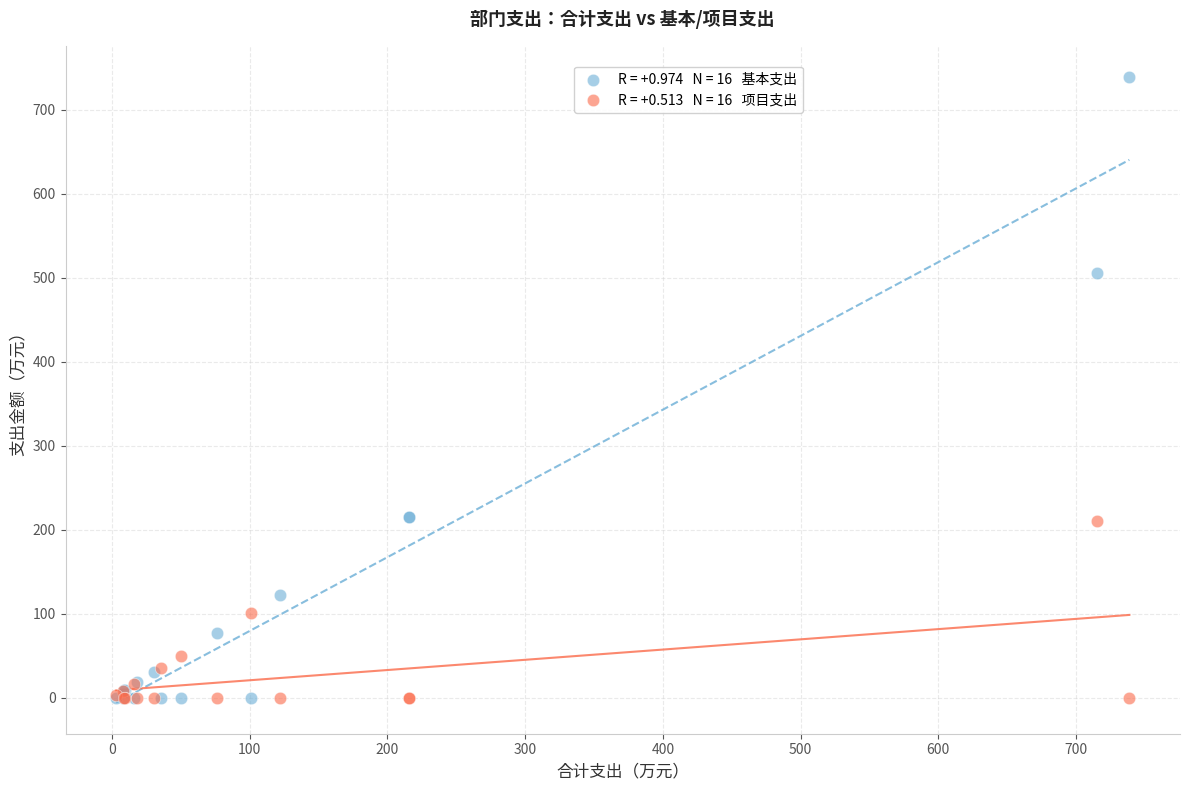

Across all series, what Y value is closest to 369?

505.7